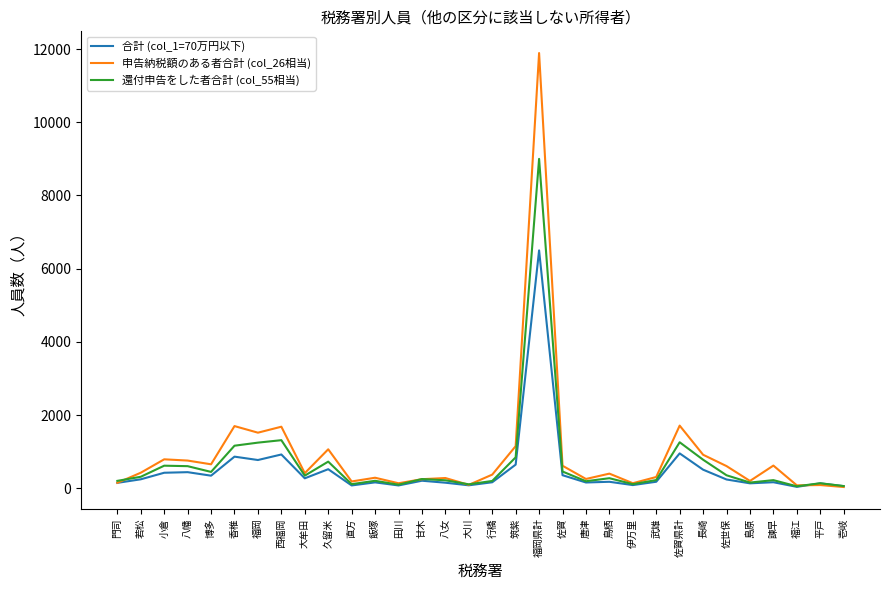

Which category has the highest value in the 合計 (col_1=70万円以下) series?

福岡県計